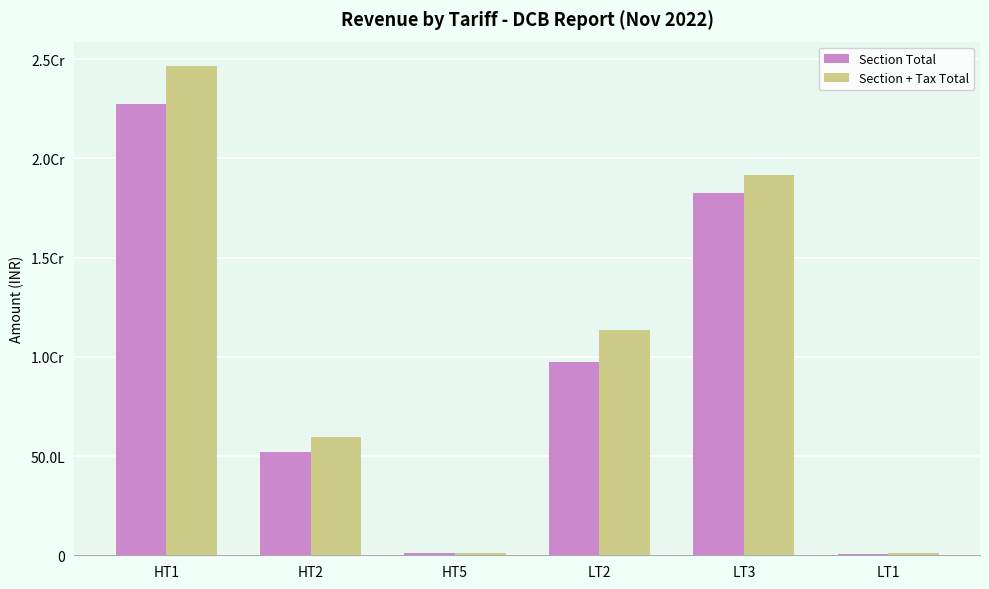

Where is Section + Tax Total nearest to the value 12378093?

LT2